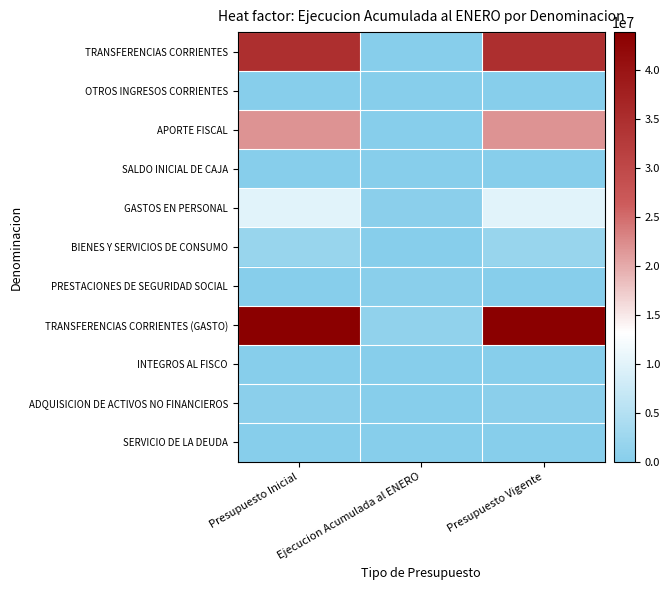

Which series has the widest spread of values?

TRANSFERENCIAS CORRIENTES (GASTO)